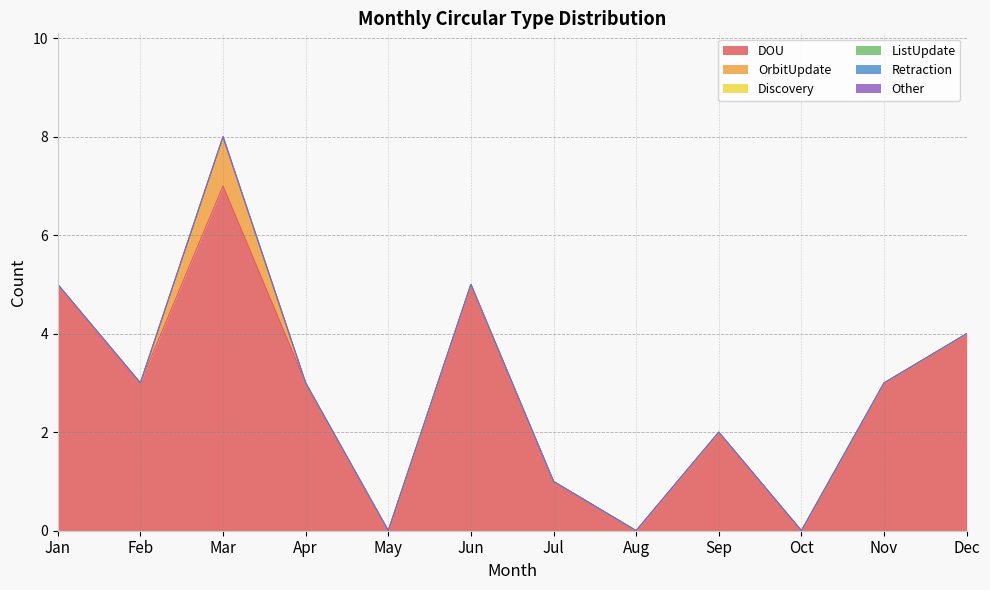

True or false: Retraction and Discovery cross at least once.

False